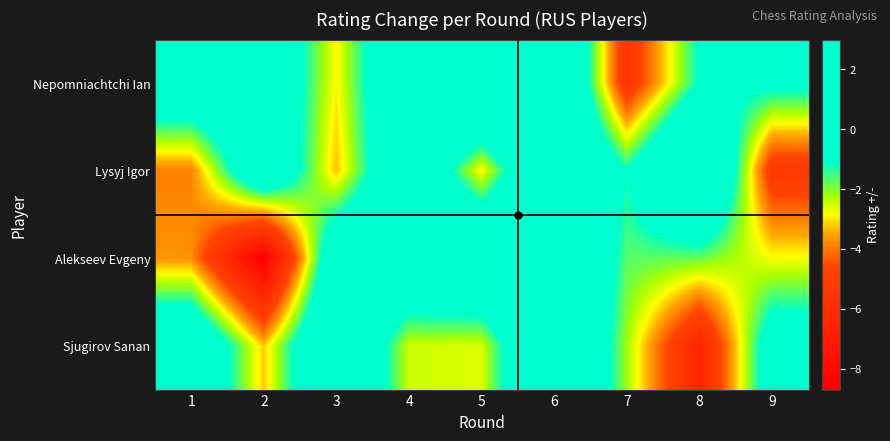

Rank the series by their maximum value, from highest to lowest.

Nepomniachtchi Ian, Lysyj Igor, Alekseev Evgeny, Sjugirov Sanan